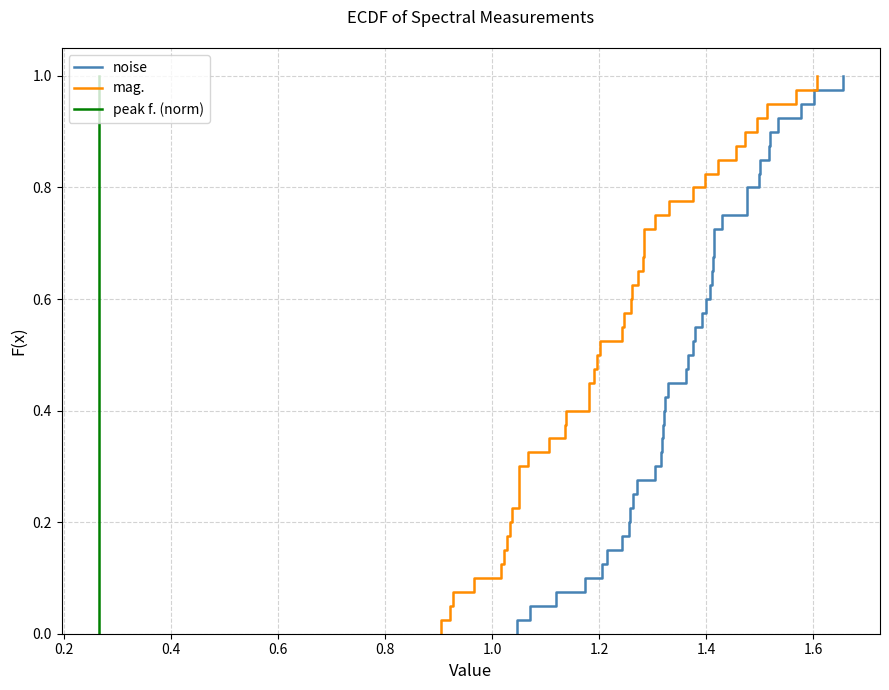

What is the approximate value of peak f. (norm) at 9?

0.3